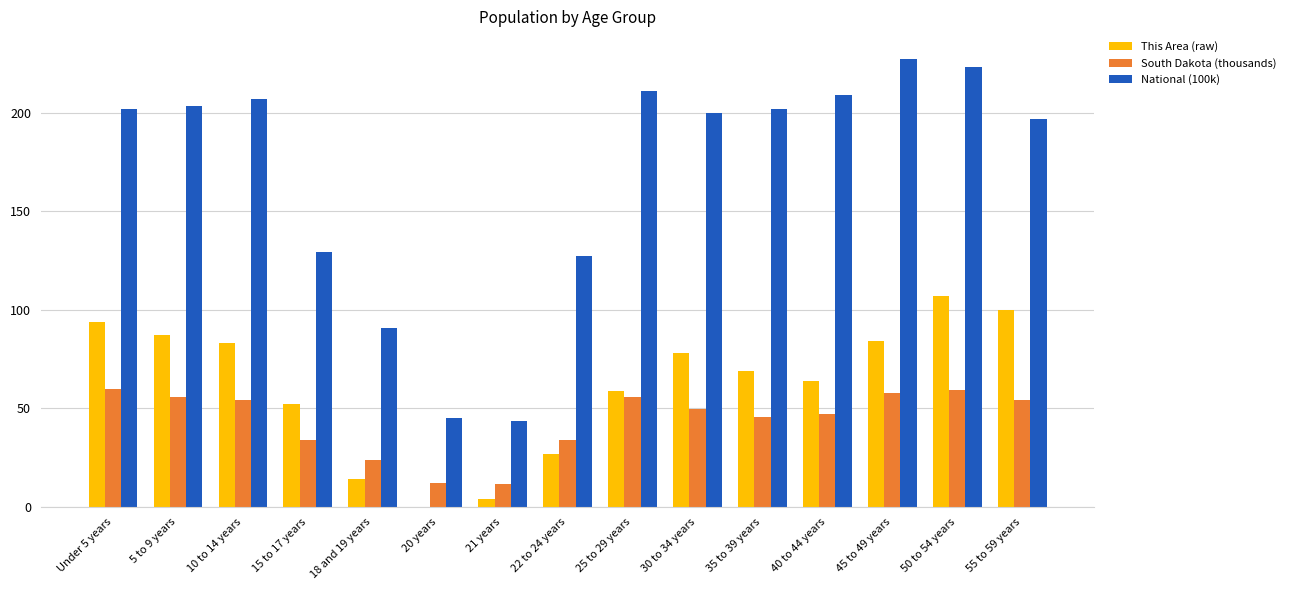

At which label does This Area (raw) reach its peak?

50 to 54 years